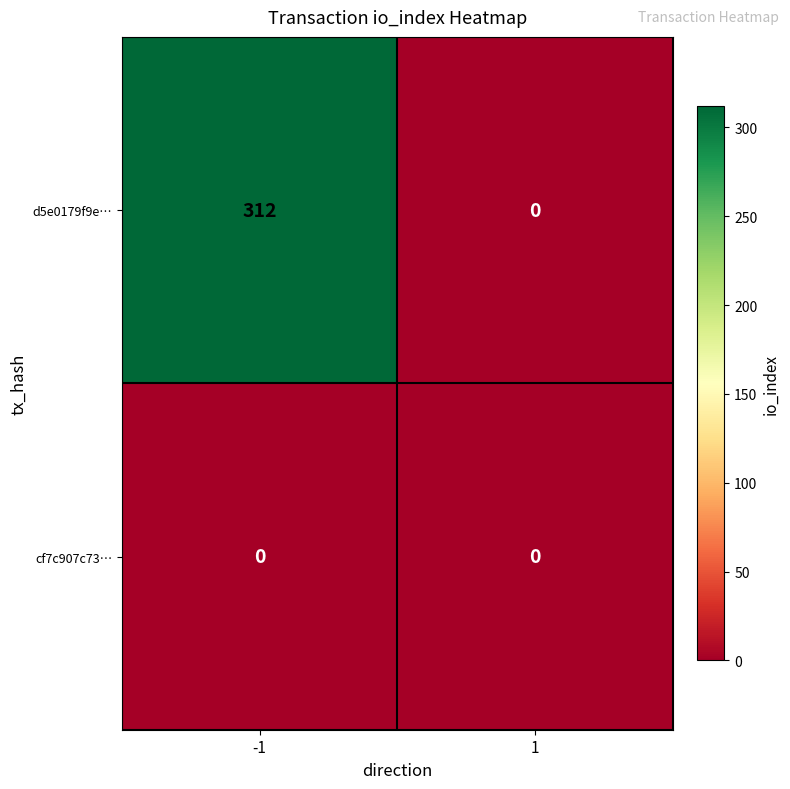

List the series in order of their peak value, lowest first.

cf7c907c73…, d5e0179f9e…